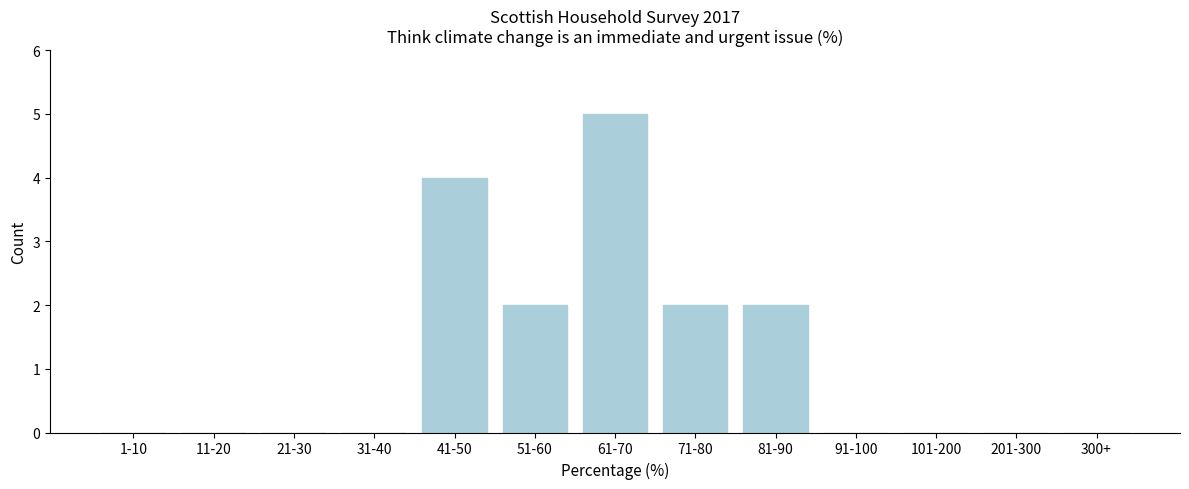

Reading left to right, what are all the values shown in this chart?

1-10=0	11-20=0	21-30=0	31-40=0	41-50=4	51-60=2	61-70=5	71-80=2	81-90=2	91-100=0	101-200=0	201-300=0	300+=0